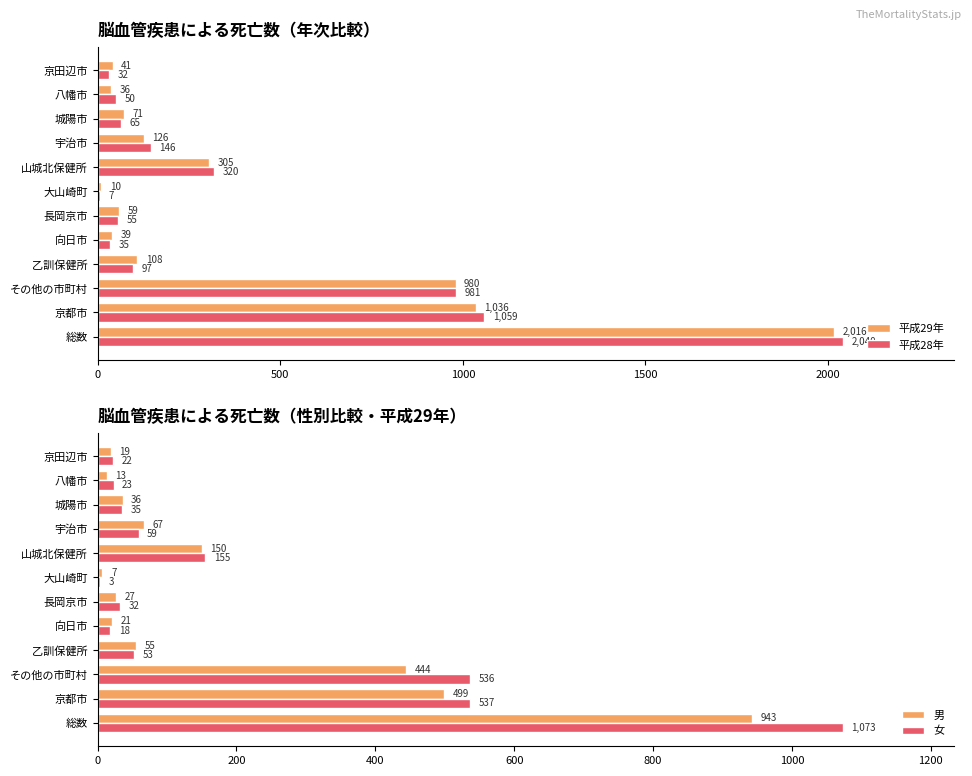

Does the chart contain any negative values?

No